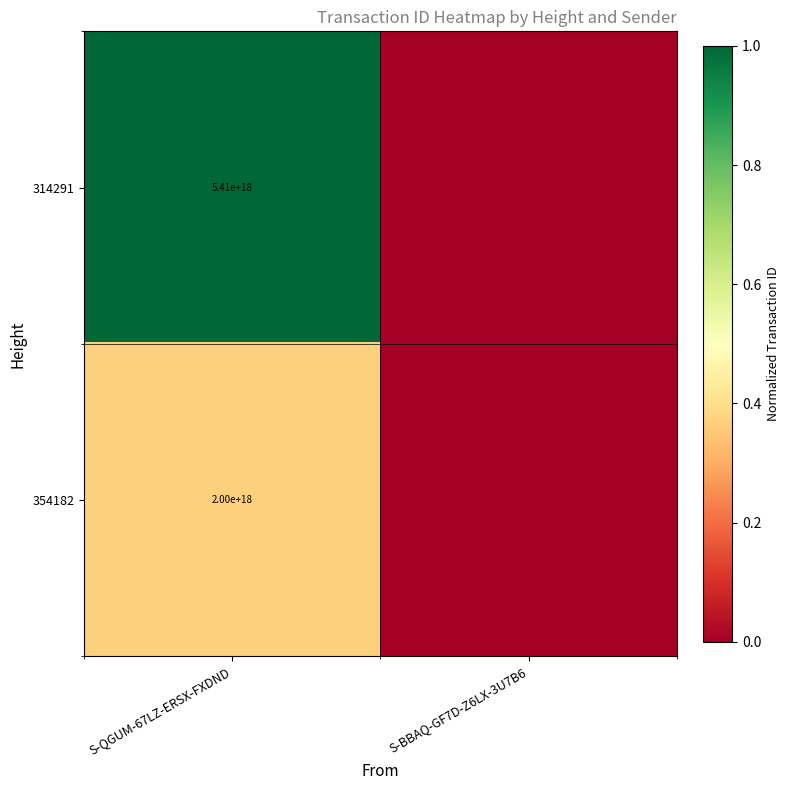

Count the number of data series in this chart.

2